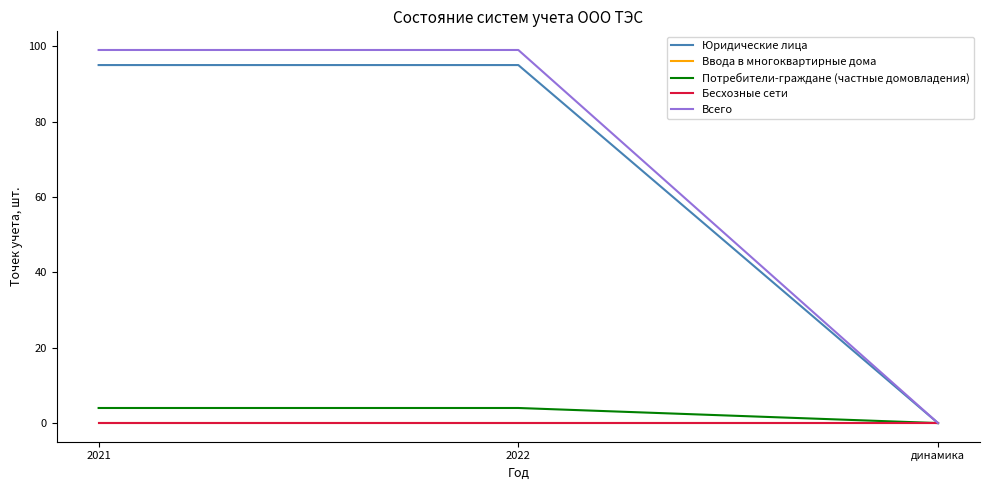

Does the chart display data point markers on the line(s)?

No